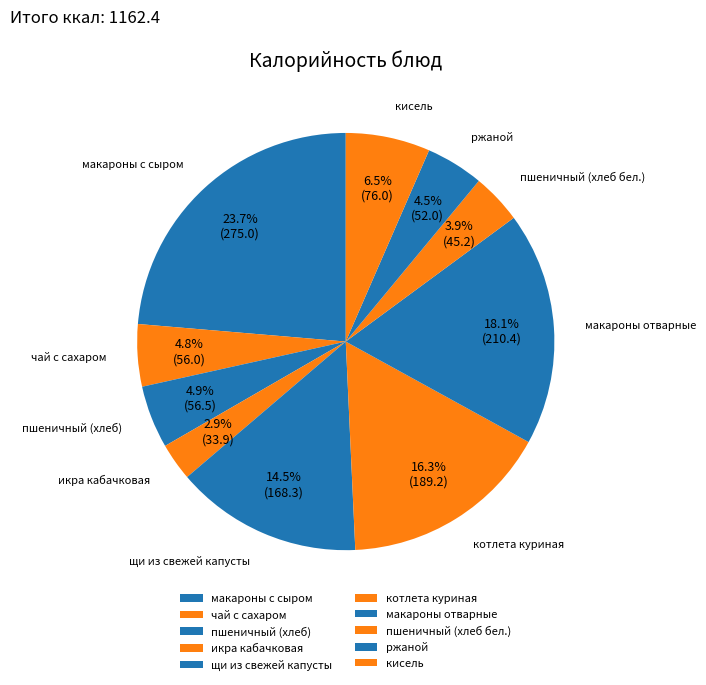

What portion of the pie excludes ржаной?

95.5%